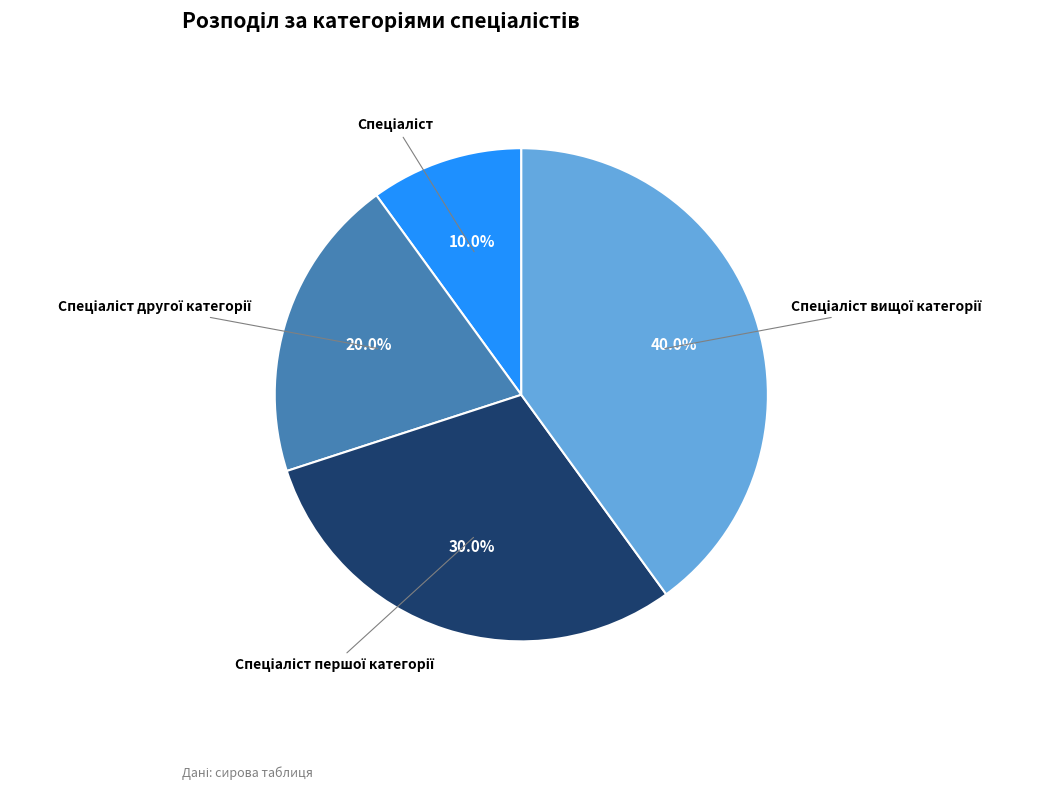

Does any single category account for the majority?

No